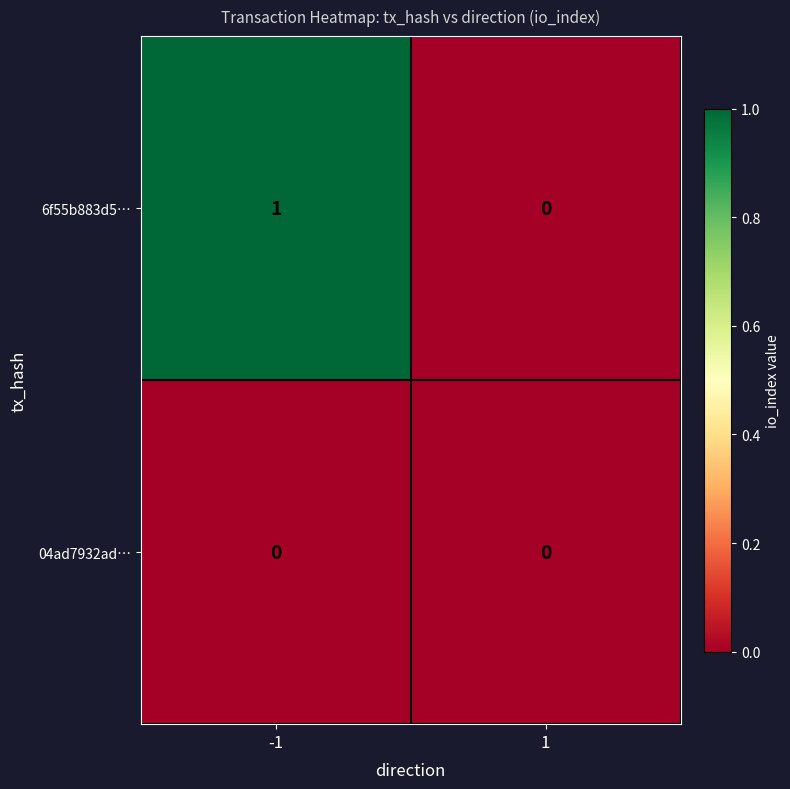

Reading left to right, transcribe all the data shown in this chart.

6f55b883d5…: 1	0
04ad7932ad…: 0	0